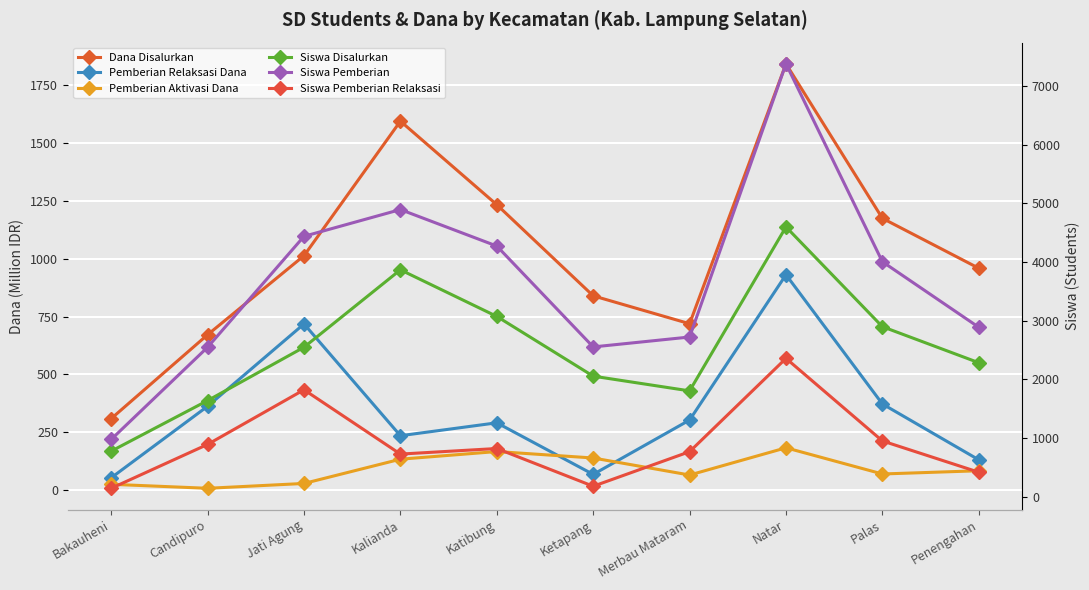

Reading left to right, transcribe all the data shown in this chart.

Dana Disalurkan: 309.4	671.9	1013.4	1594.8	1233.7	839.9	719.3	1842.5	1175.0	959.2
Pemberian Relaksasi Dana: 53.5	362.7	718.4	235.3	291.1	68.2	303.1	931.0	372.6	131.2
Pemberian Aktivasi Dana: 25.4	8.1	29.0	133.9	166.9	139.1	65.5	183.2	70.0	83.9
Siswa Disalurkan: 776.0	1638.0	2547.0	3866.0	3072.0	2054.0	1803.0	4597.0	2897.0	2283.0
Siswa Pemberian: 976.0	2547.0	4437.0	4893.0	4271.0	2552.0	2721.0	7376.0	4004.0	2887.0
Siswa Pemberian Relaksasi: 143.0	891.0	1822.0	726.0	821.0	178.0	767.0	2357.0	950.0	417.0